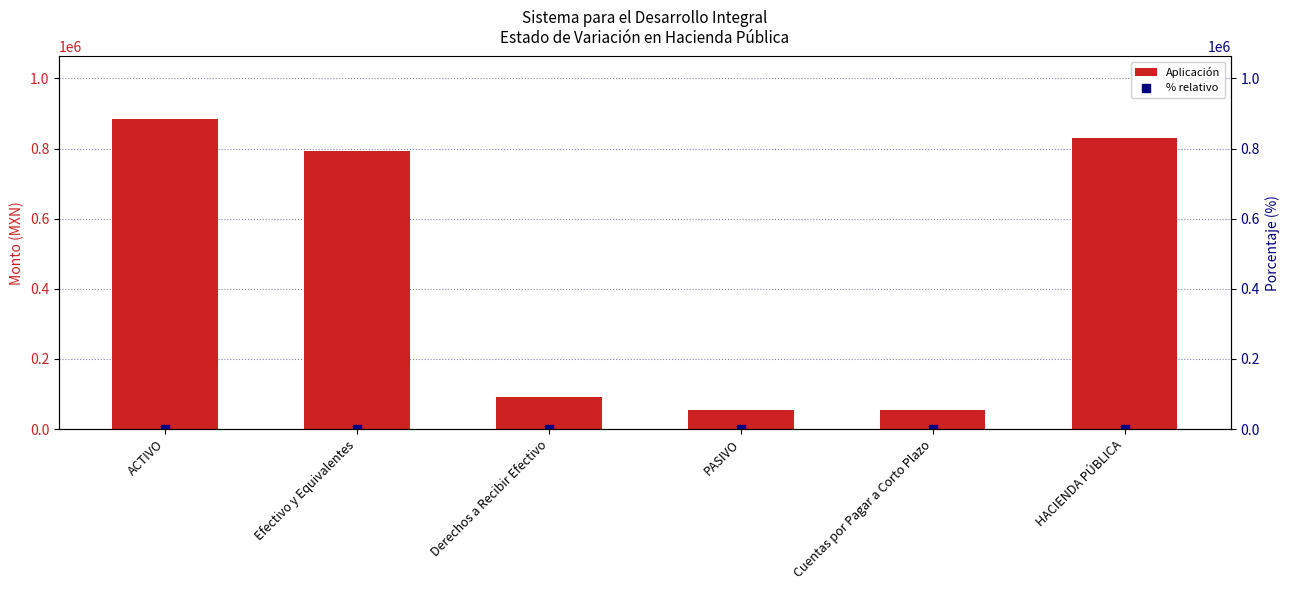

Is the value of % relativo at ACTIVO greater than the value of Aplicación at Derechos a Recibir Efectivo?

No